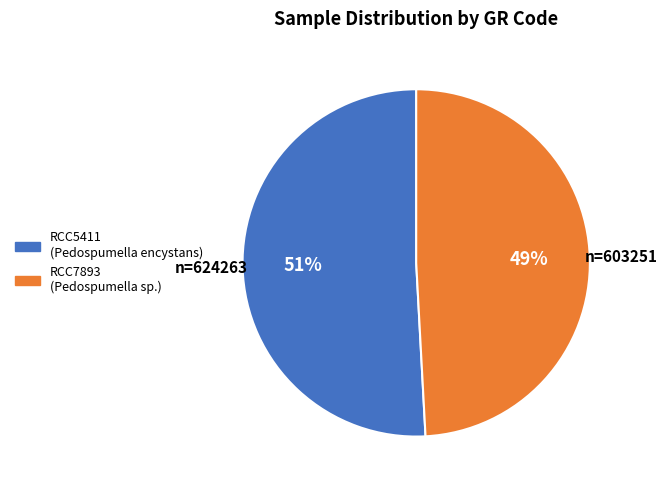

How many slices are in this pie chart?

2